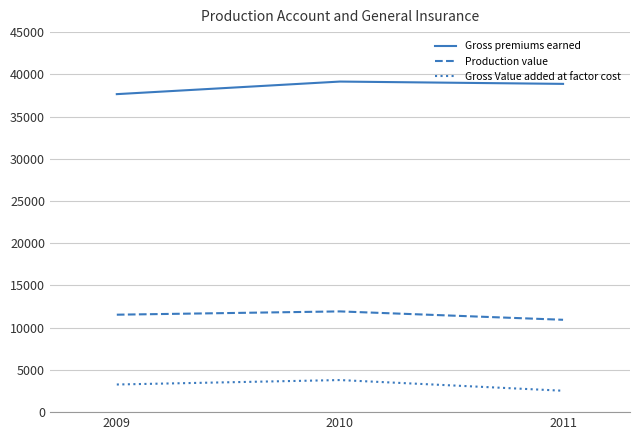

What is the sum of the Gross premiums earned values at 2011 and 2009?

76525